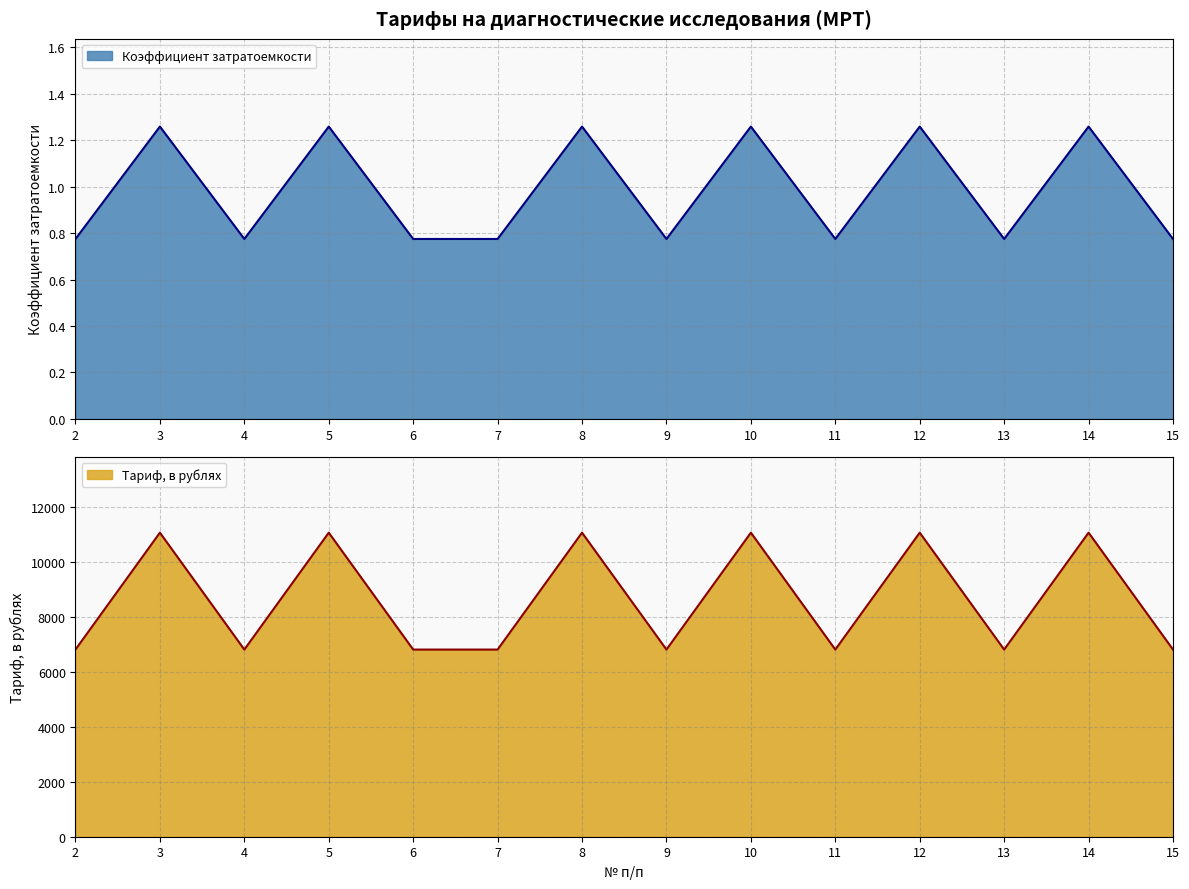

What are all the series names shown in the legend?

Коэффициент затратоемкости, Тариф, в рублях